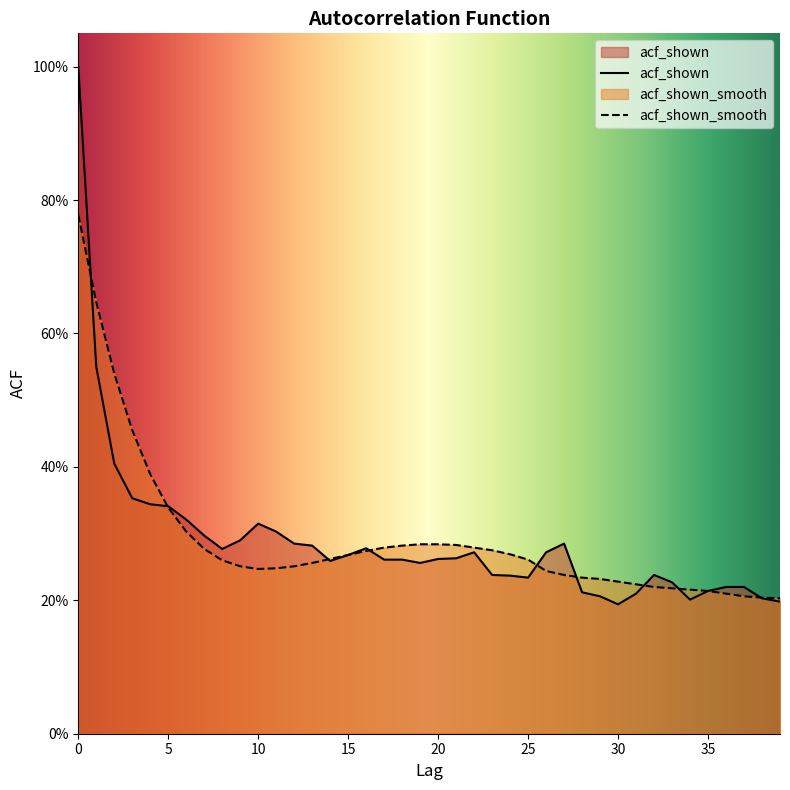

Count the number of data series in this chart.

2